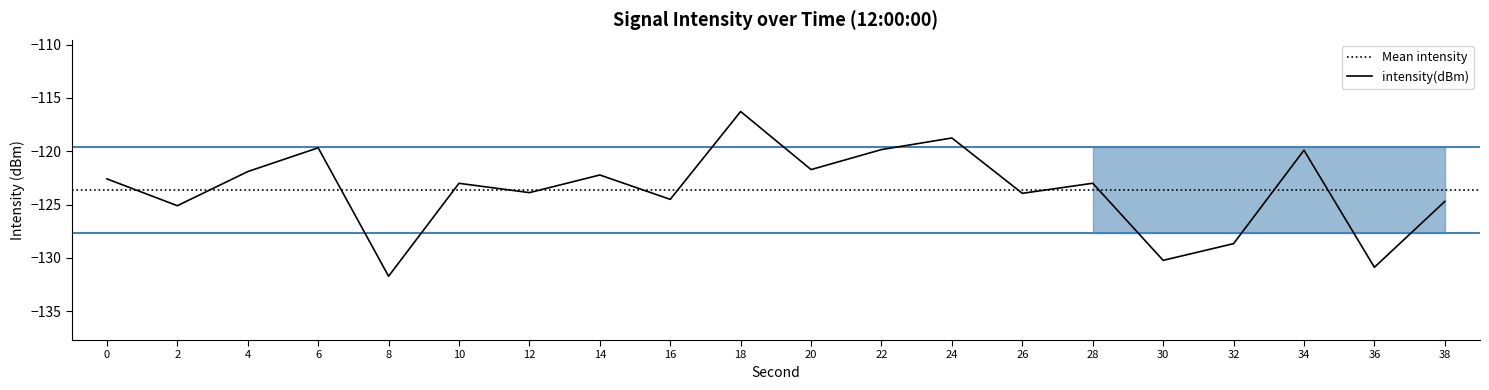

What is the difference between the maximum and minimum values?

15.4